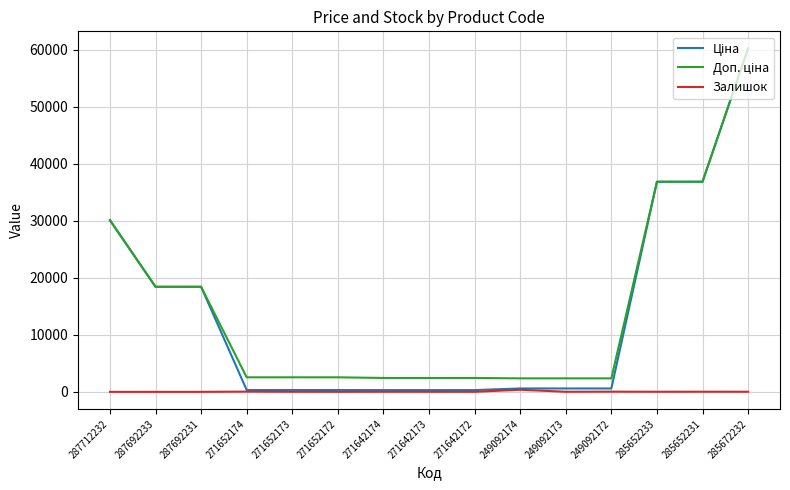

At which category is the sum across all series the highest?

285672232